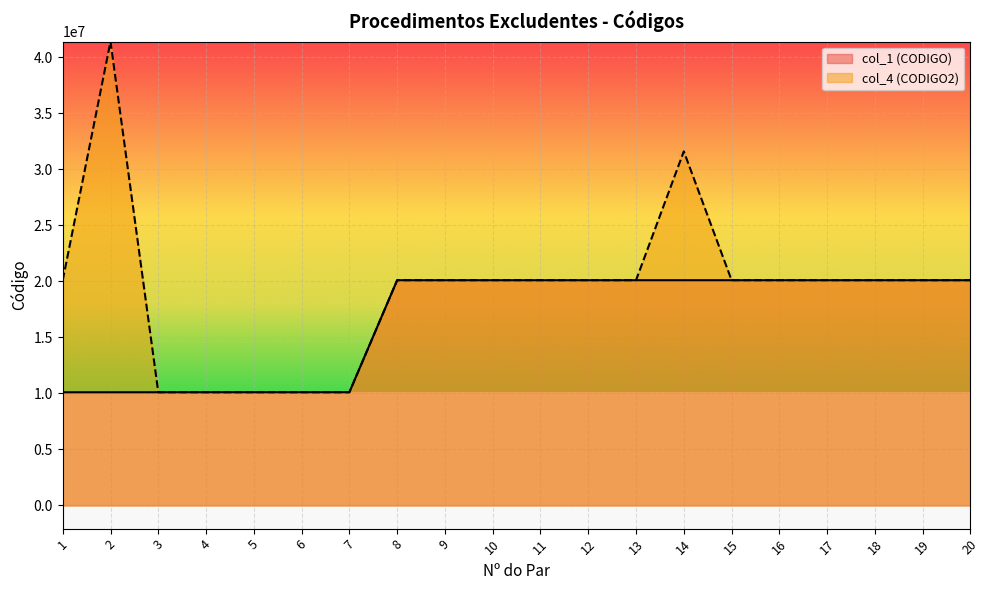

The value of col_1 (CODIGO) at 19 is 11395063. True or false?

False